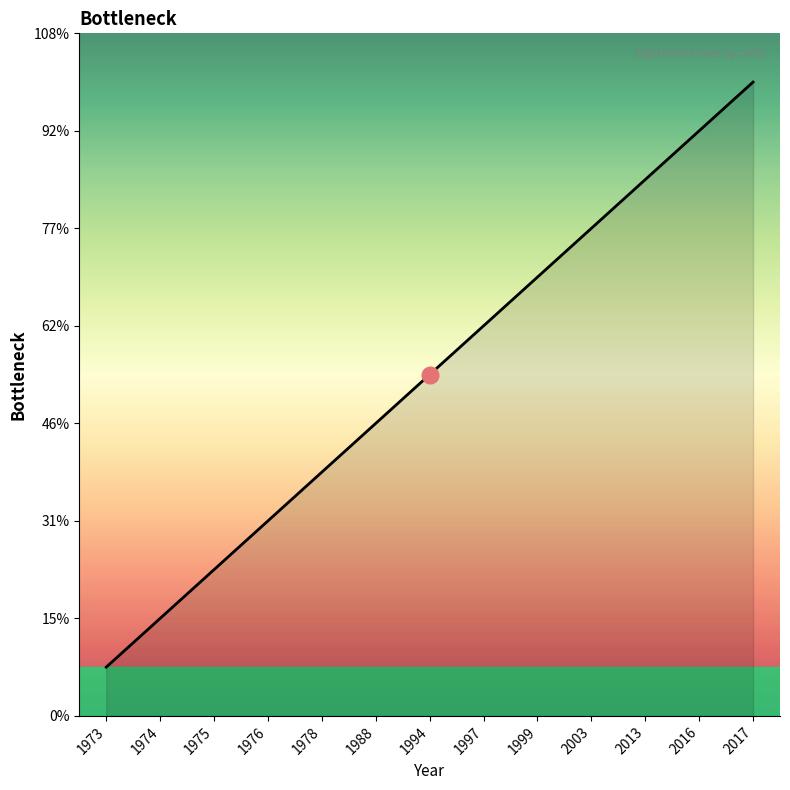

How many lines are shown in the chart?

1